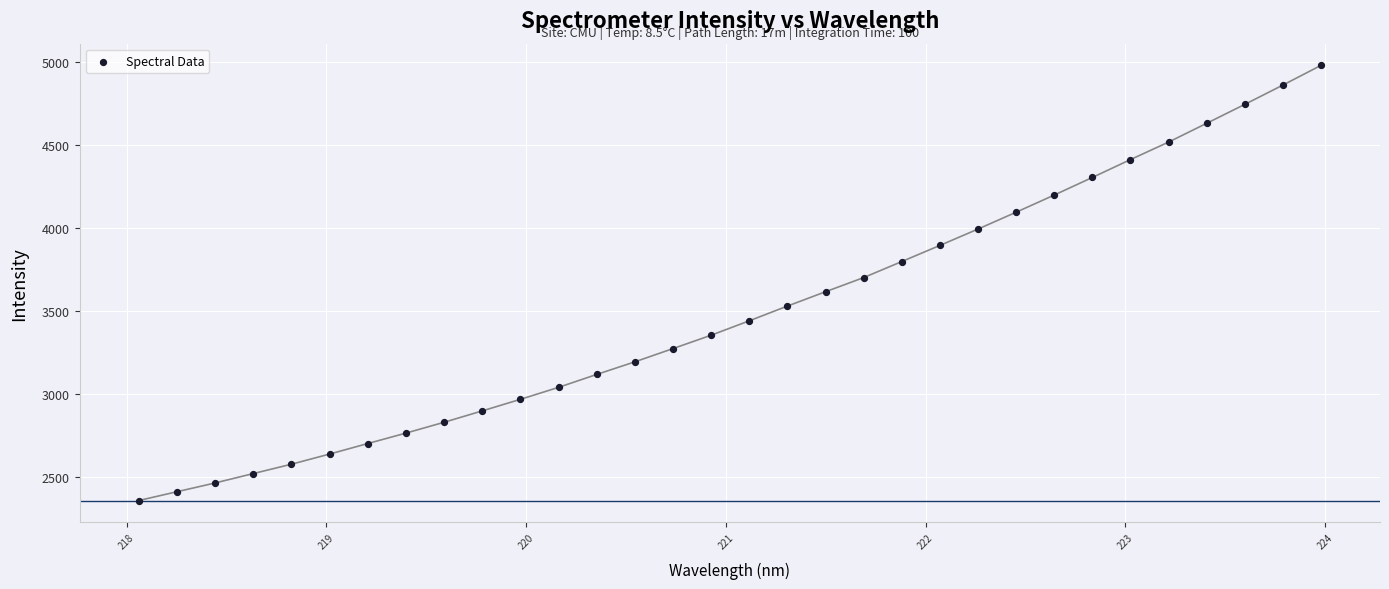

What is the range of Y values (max minus min)?

2624.5